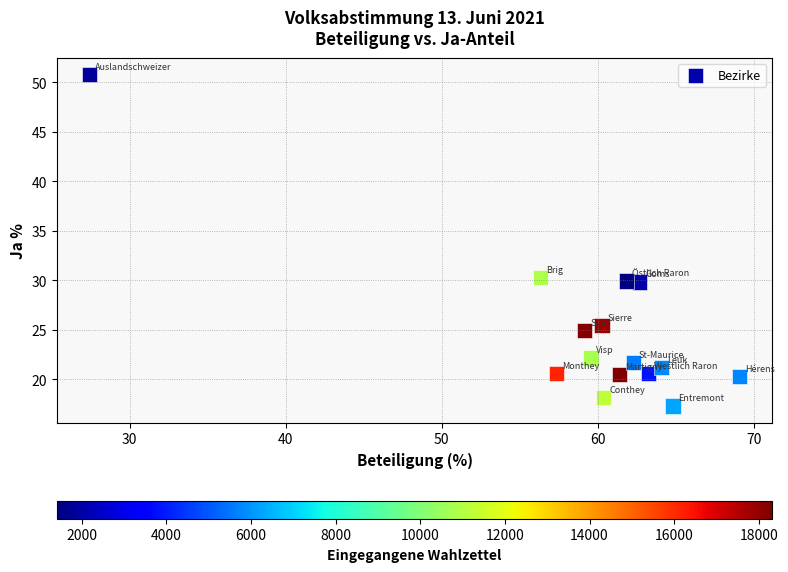

What is the range of X values (max minus min)?

41.7